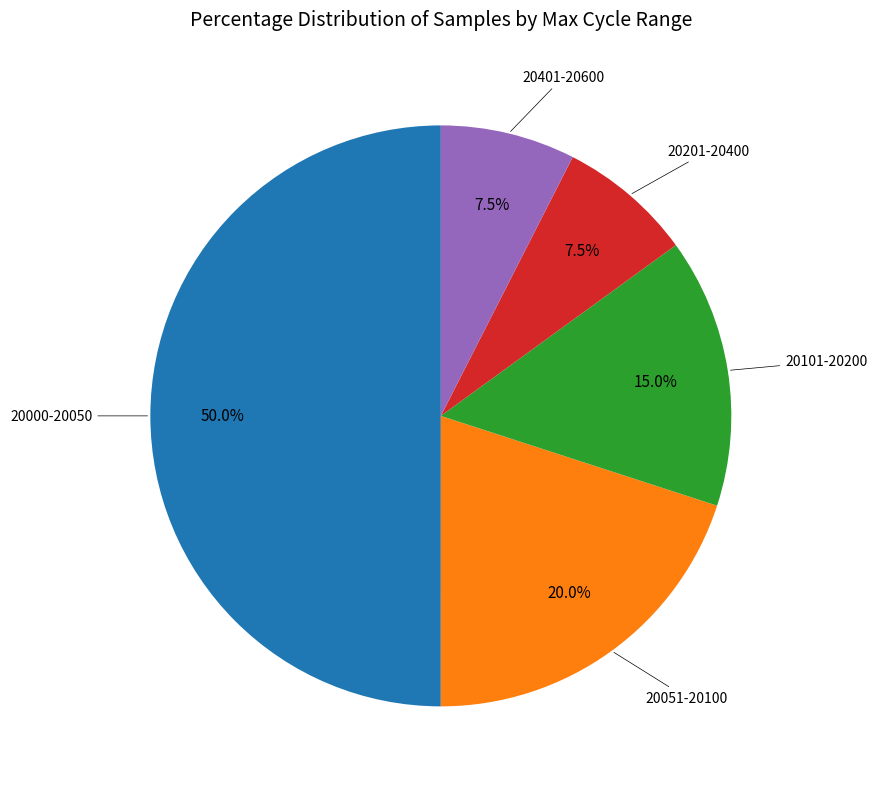

How many segments does this pie chart have?

5